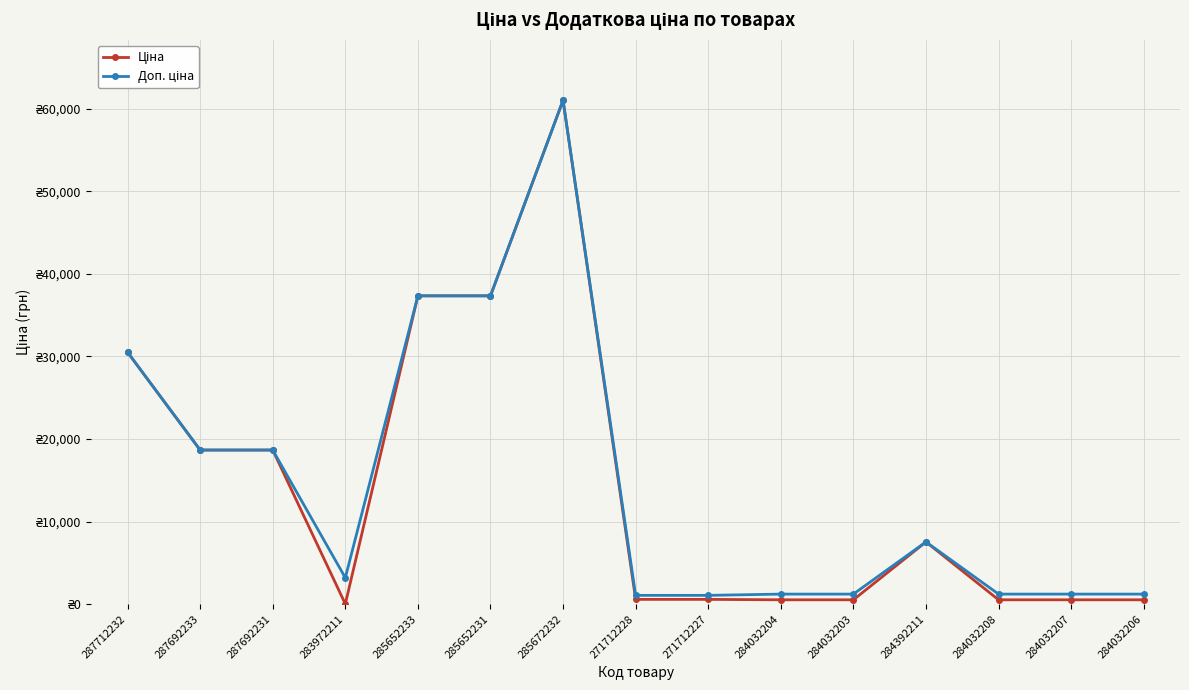

Where is the first local minimum for Ціна?

283972211